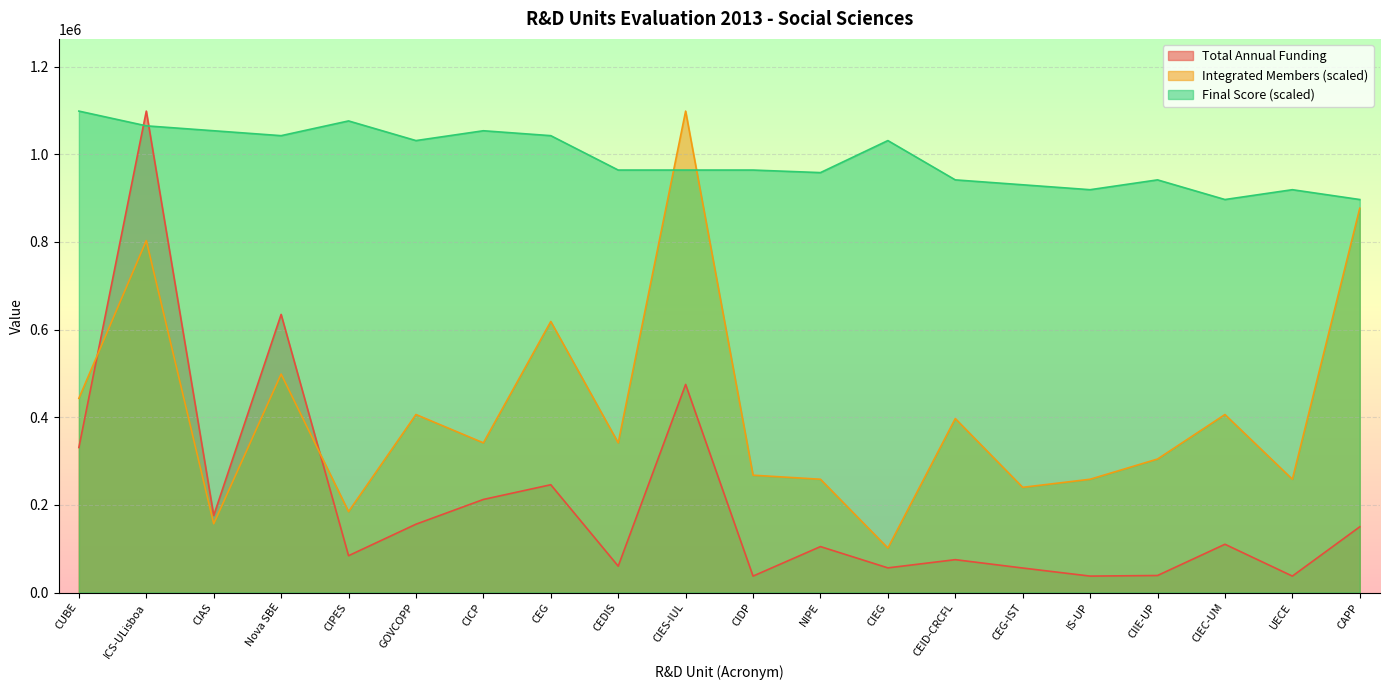

True or false: Final Score has more than 0 interior local peaks.

True